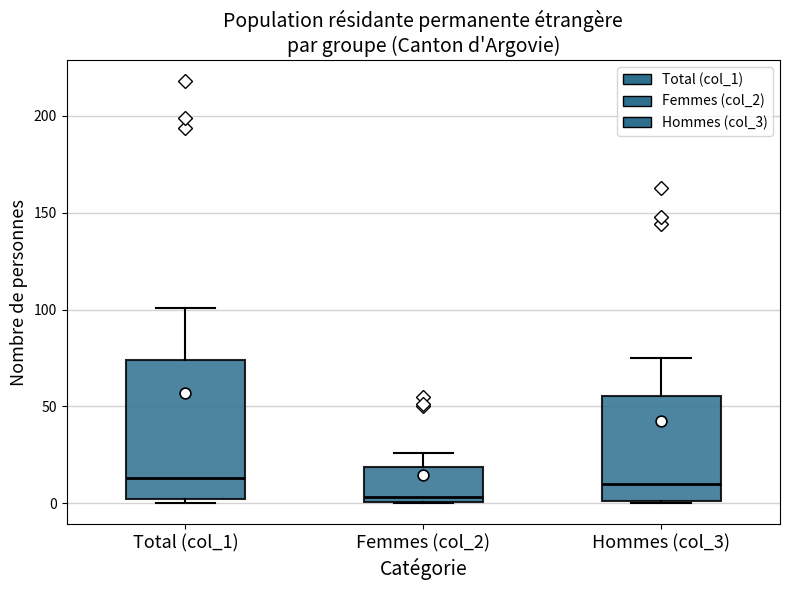

Reading left to right, transcribe this box plot: for each box, give where its median line is, the range the box spans, and where its two whiskers end, as read against the y-axis. The values are not printed on the chart, so give them approximately, as read against the axis.

Total (col_1): median 15, box 0 to 75, whiskers 0 (just below the box's lower edge) to 100
Femmes (col_2): median 5, box 0 to 20, whiskers 0 to 25
Hommes (col_3): median 10, box 0 to 55, whiskers 0 to 75